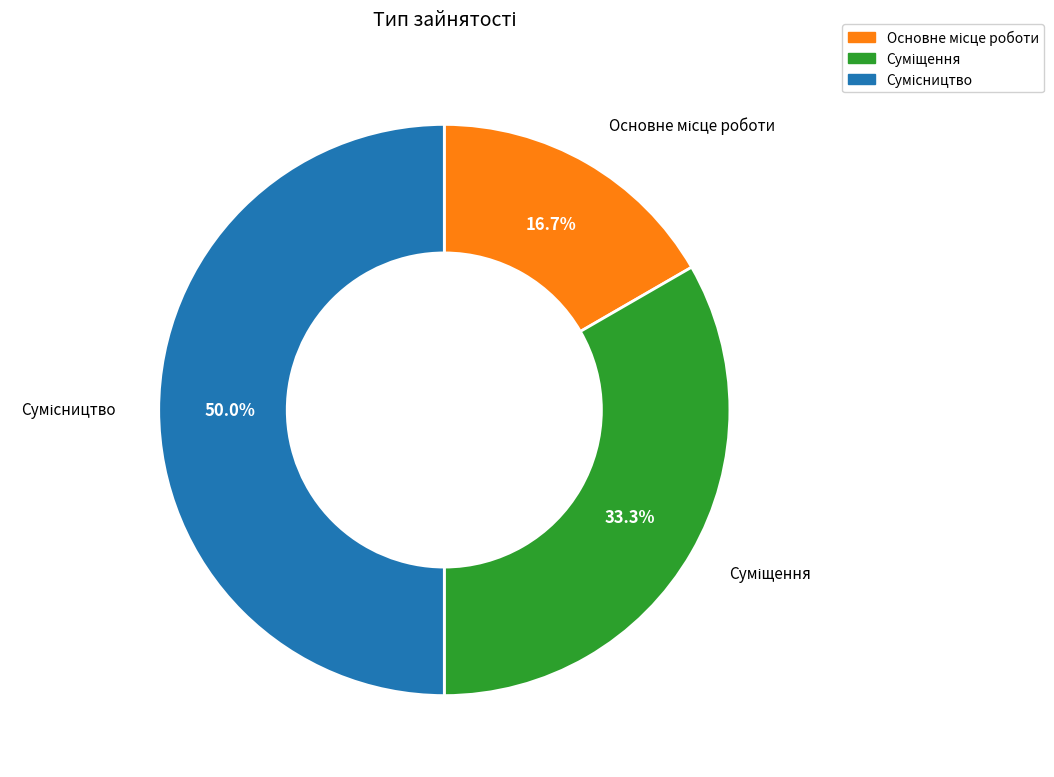

How many slices are in this pie chart?

3